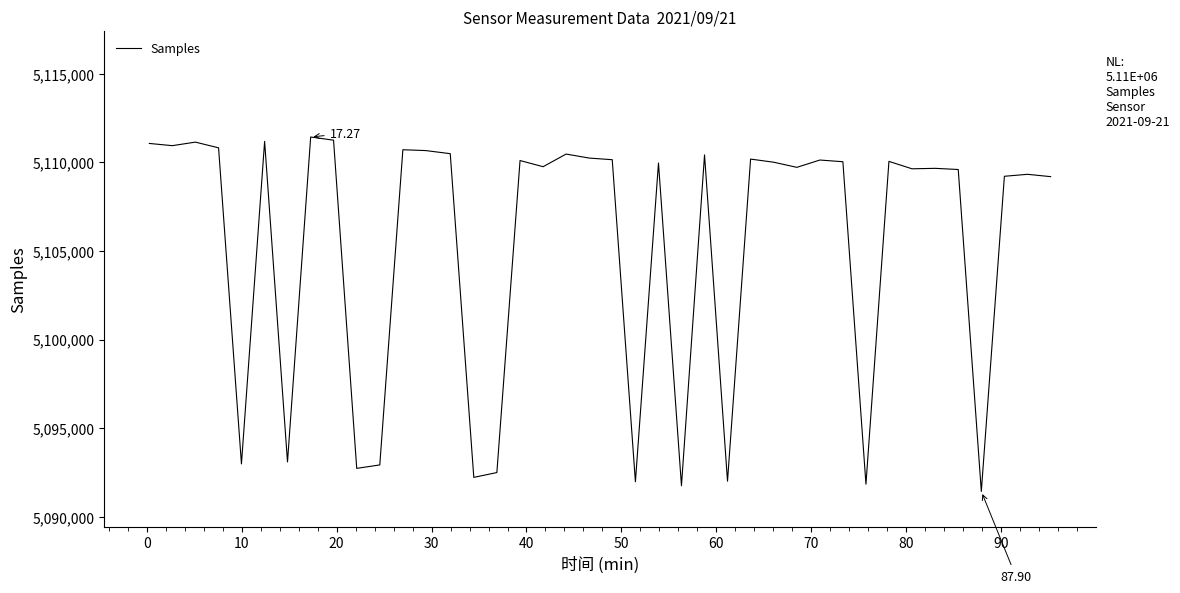

What is the difference between the maximum and minimum values?

20006